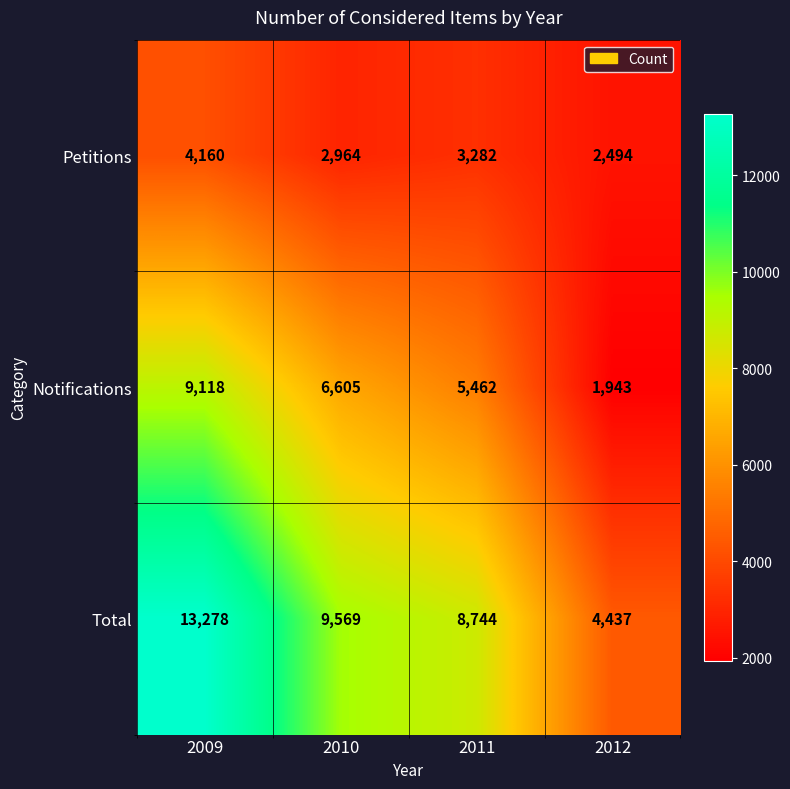

Reading right to left, what are all the values shown in this chart?

Petitions: 2494	3282	2964	4160
Notifications: 1943	5462	6605	9118
Total: 4437	8744	9569	13278